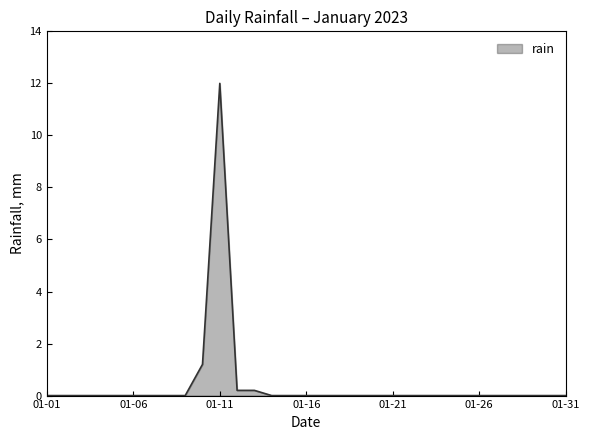

Count the number of data series in this chart.

1